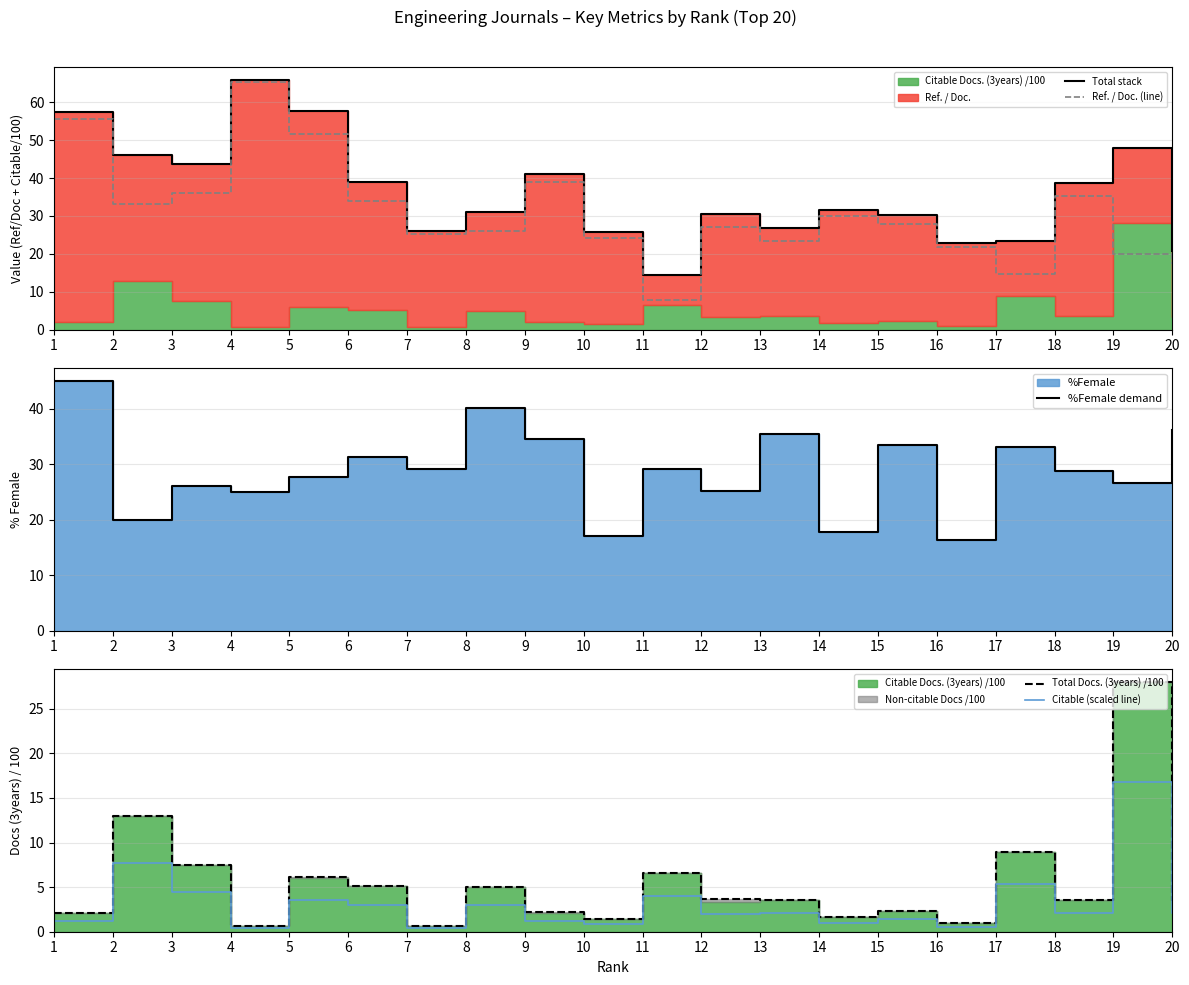

True or false: Total stack and Citable (scaled line) cross at least once.

False